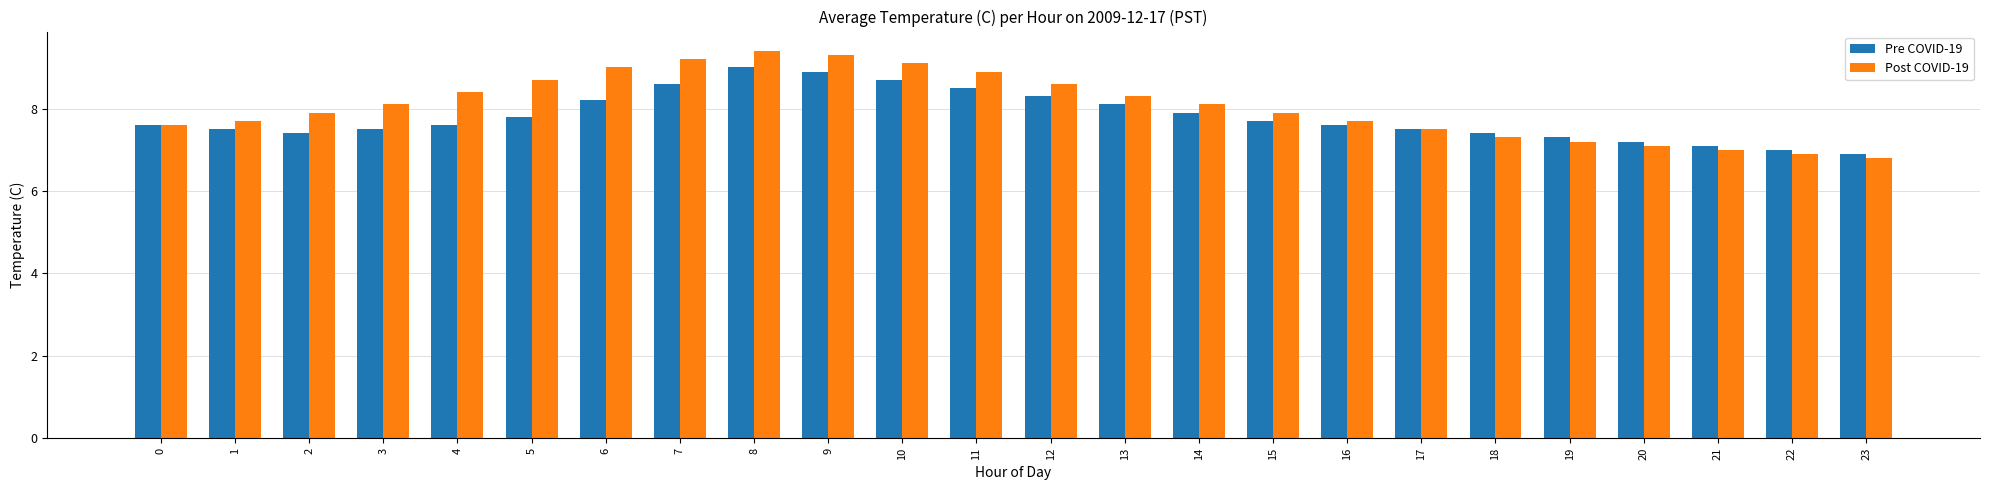

What is the lowest value of the Post COVID-19 series?

6.8